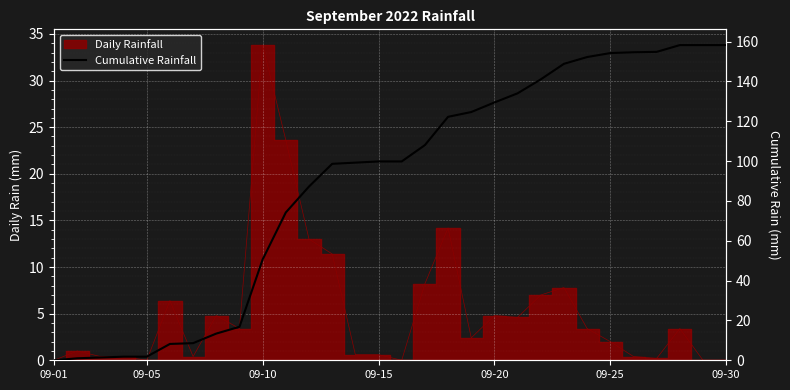

The value at 09-05 is 0.2. True or false?

False